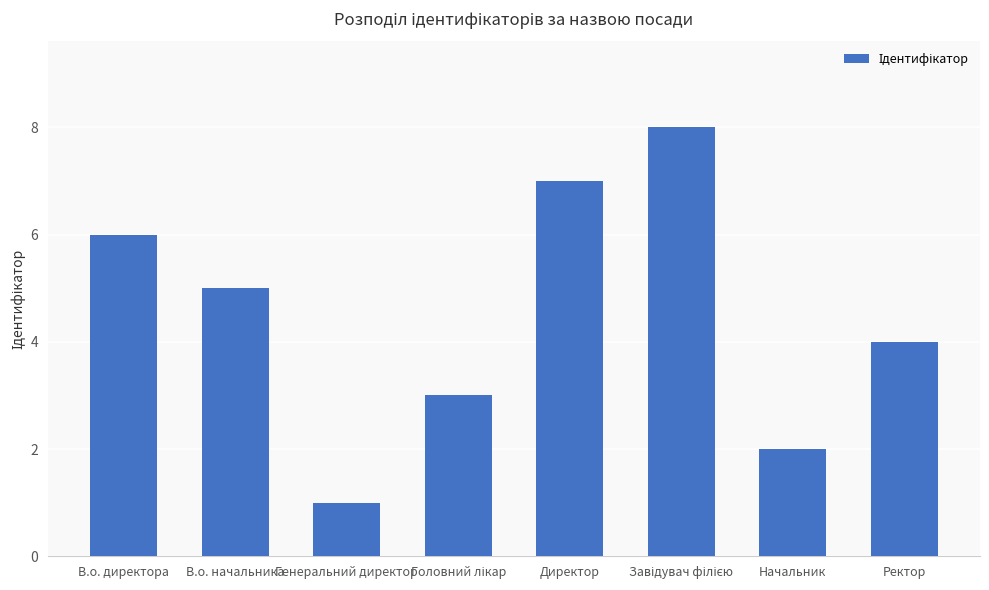

Count the number of data series in this chart.

1